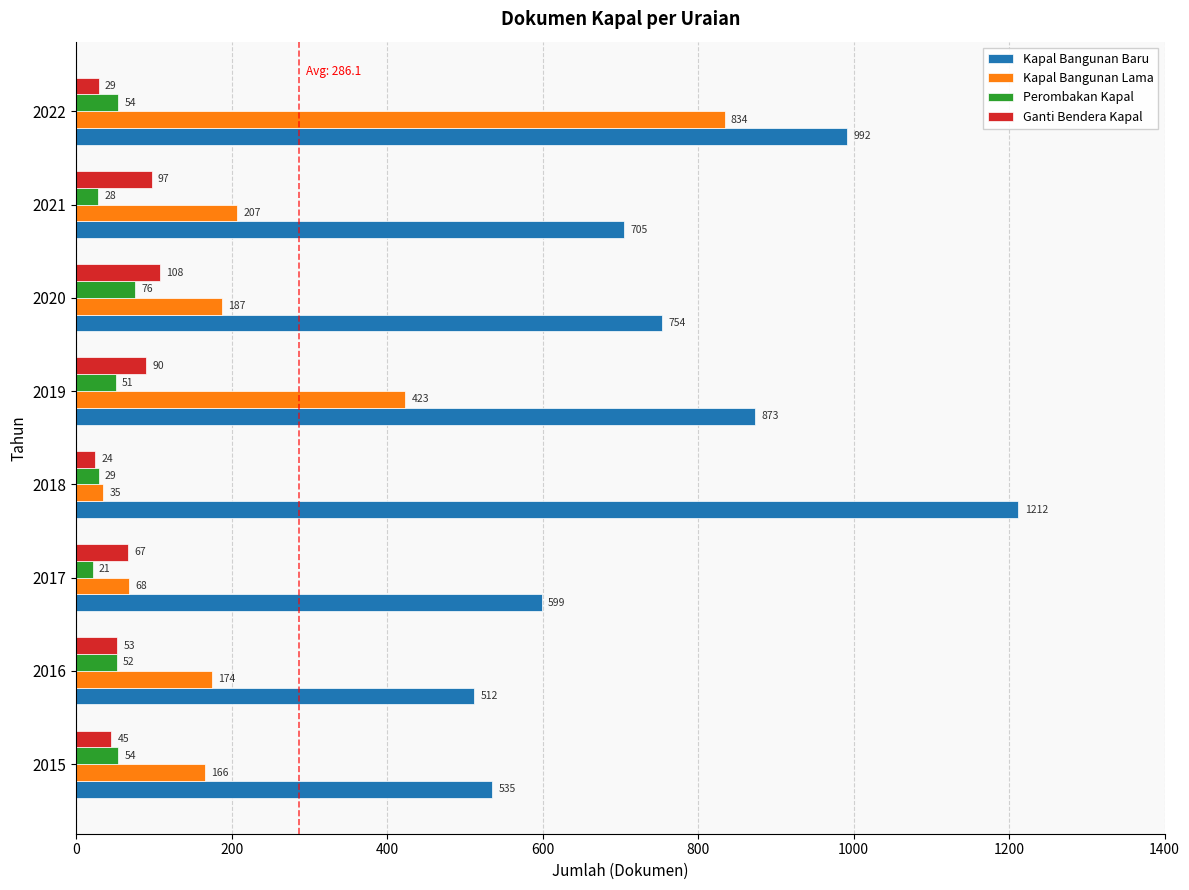

What is the difference between the second highest and minimum values in the Kapal Bangunan Lama series?

388